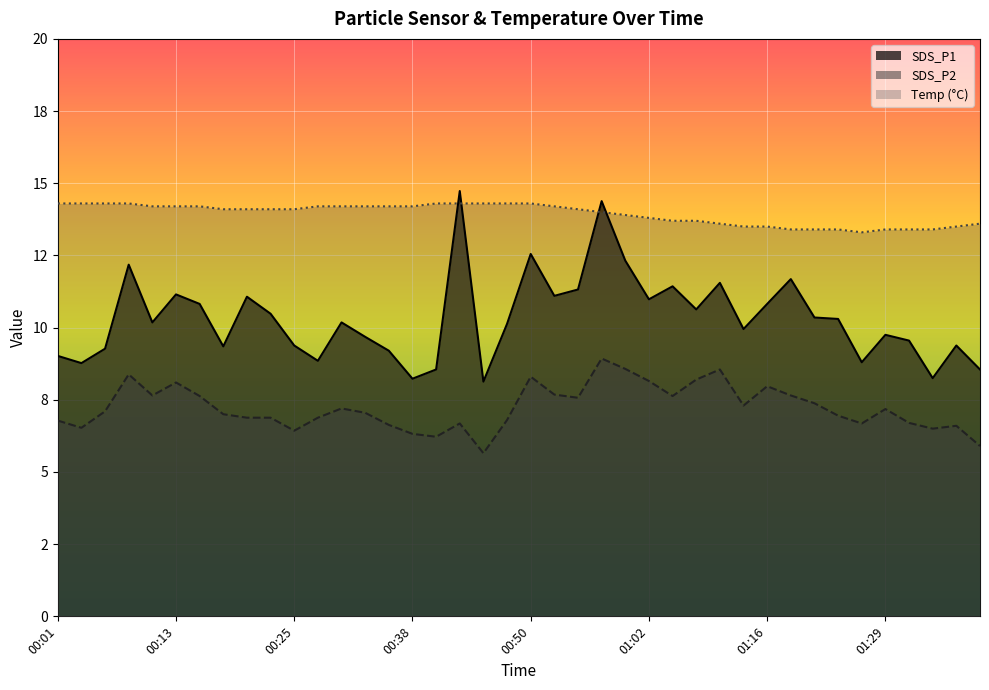

Which label corresponds to the smallest value in the chart?

00:45